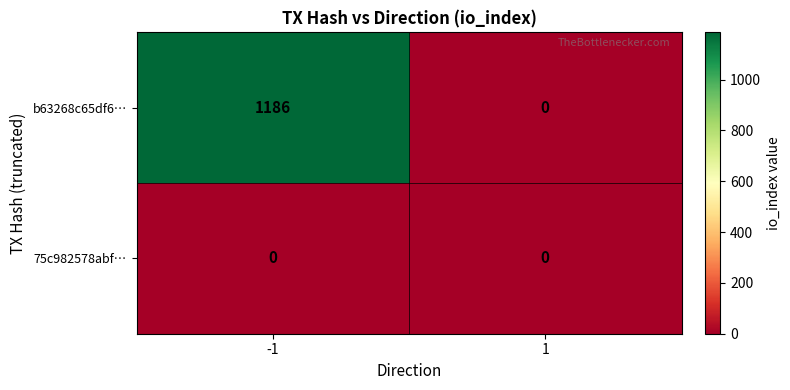

At -1, list the series in order from smallest to largest.

75c982578abf…, b63268c65df6…